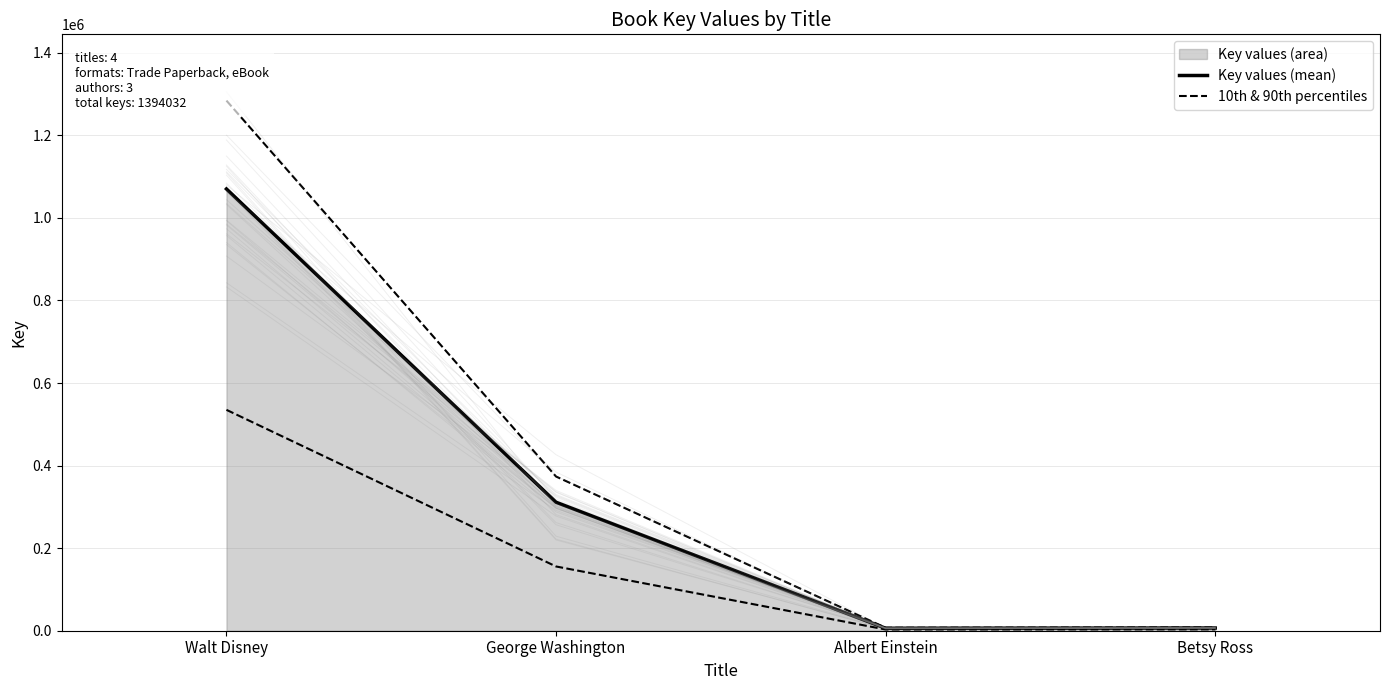

How many lines are shown in the chart?

2